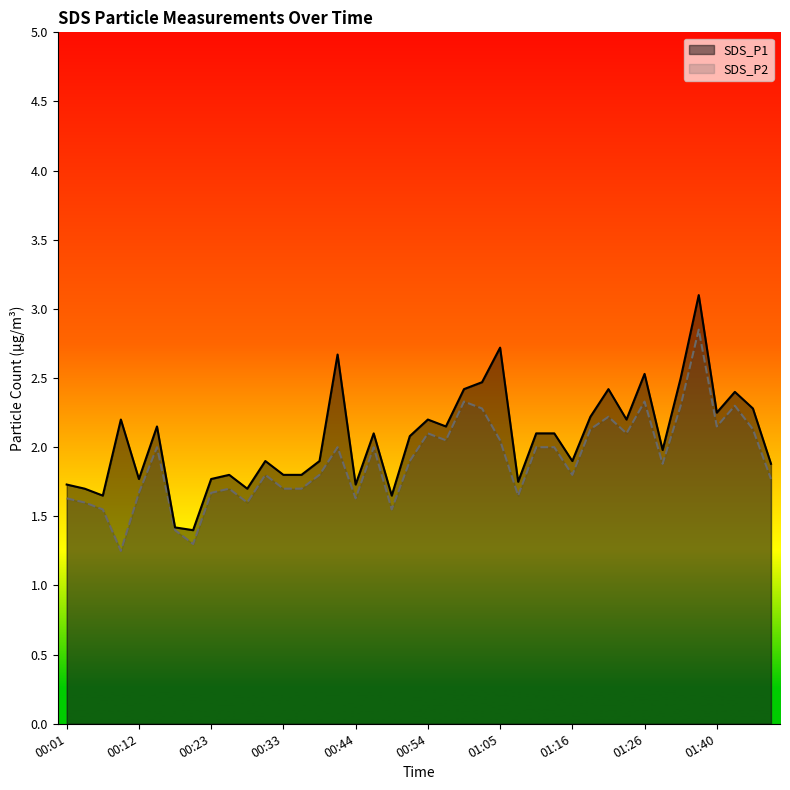

What is the value of the SDS_P2 point at the 29th from the left?

1.8